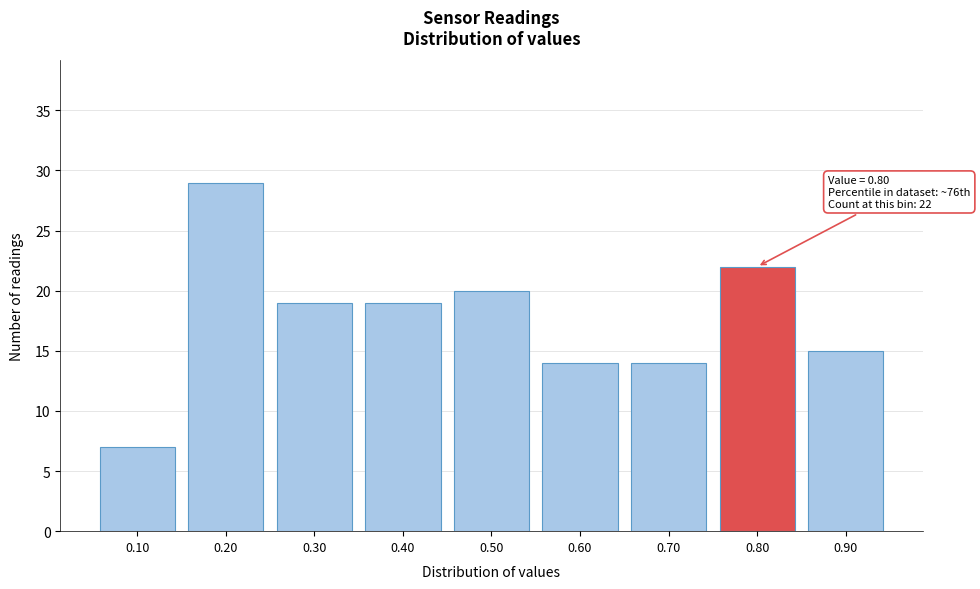

Over which range of the x-axis is the bar tallest?

0.15 to 0.25